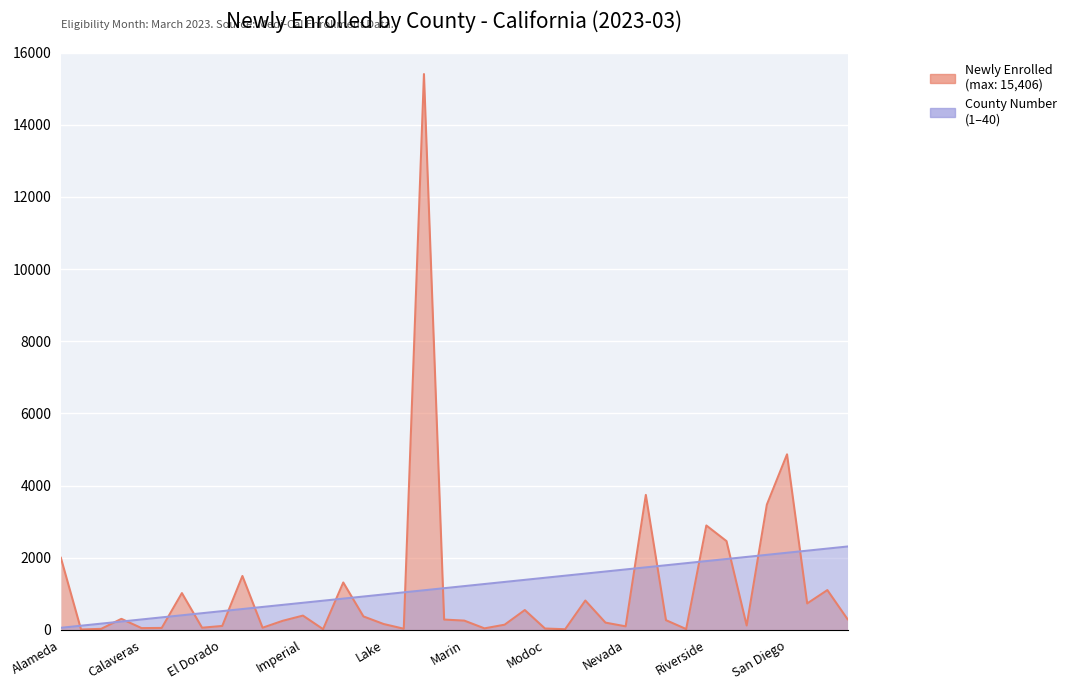

True or false: Newly Enrolled has a value of 122.0 at San Benito.

True